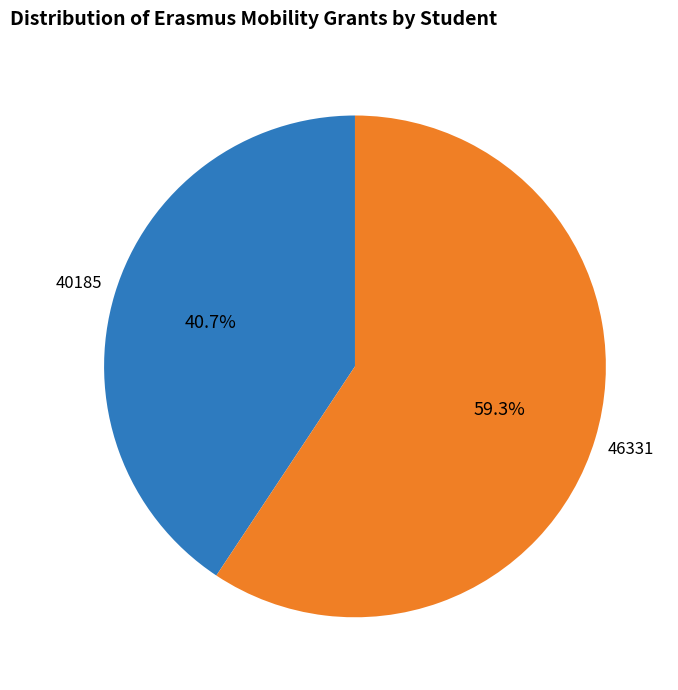

What percentage is the 46331 slice, to the nearest percent?

59%